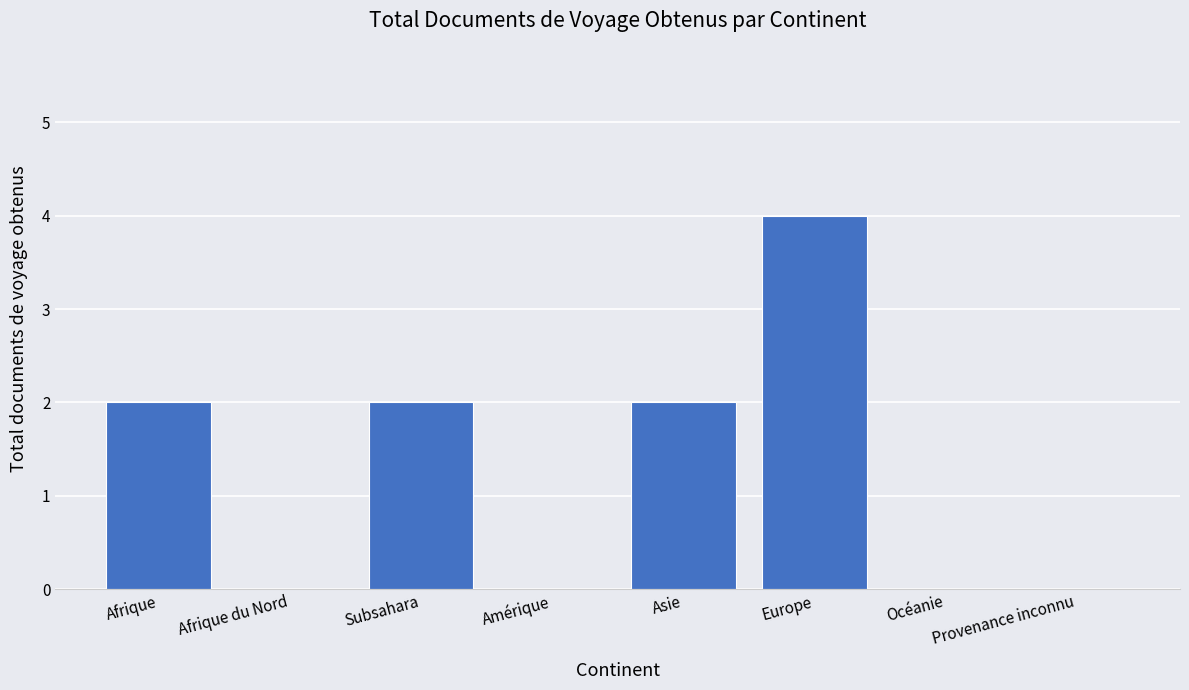

Reading left to right, transcribe all the data shown in this chart.

Afrique=2	Afrique du Nord=0	Subsahara=2	Amérique=0	Asie=2	Europe=4	Océanie=0	Provenance inconnu=0